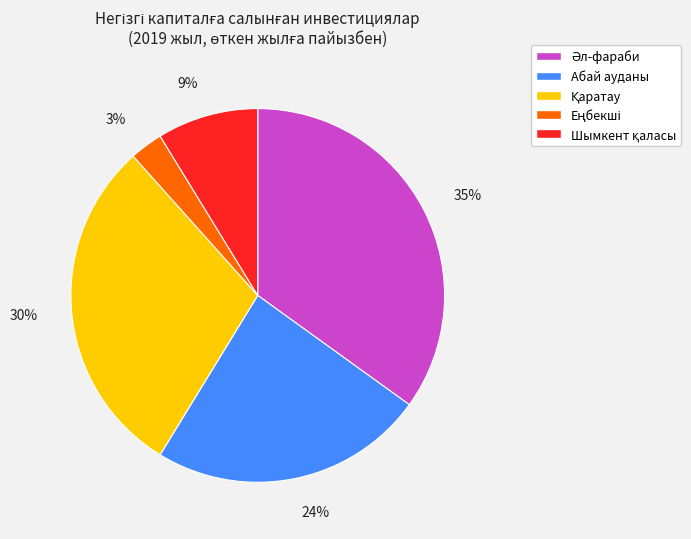

To the nearest percent, what is the difference between the largest and smallest slice percentages?

32%